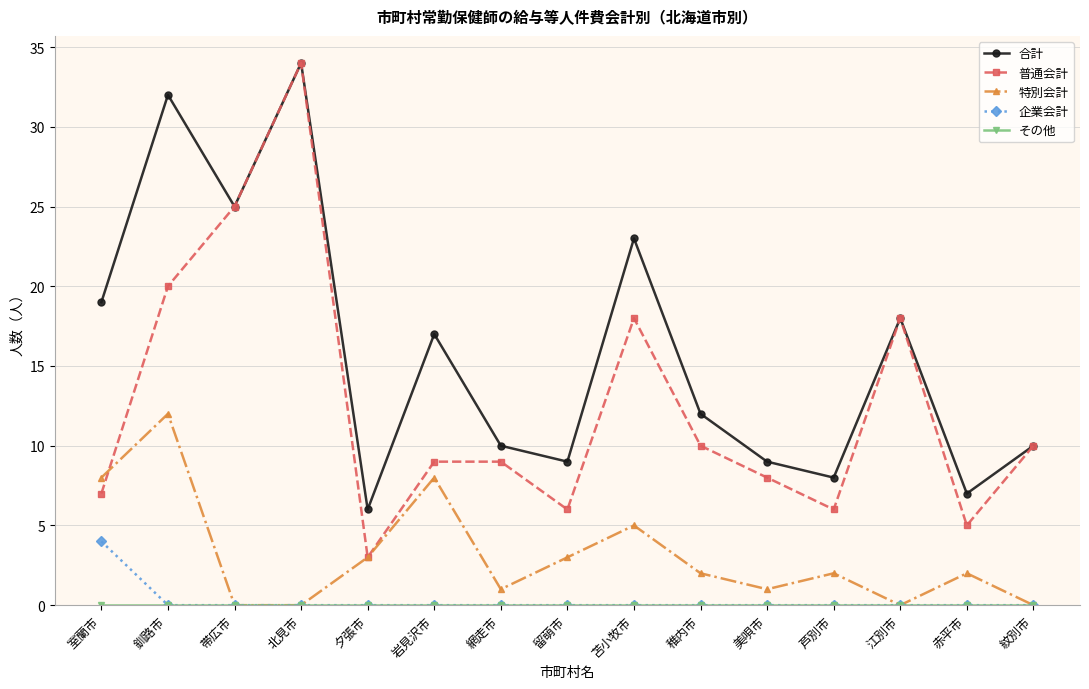

Count the number of categories in the chart.

15